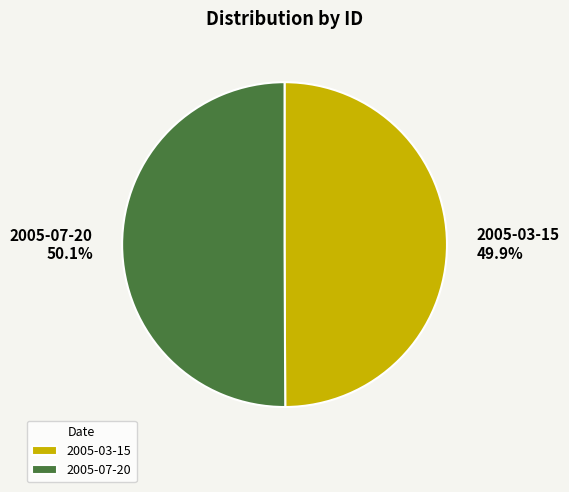

Combined, do 2005-07-20 and 2005-03-15 account for over 50%?

Yes